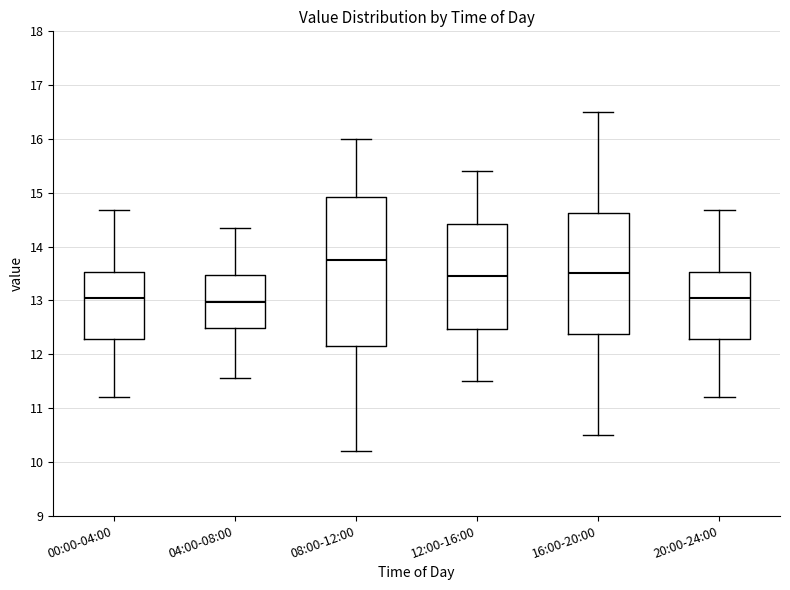

Which box's median line is the highest?

08:00-12:00